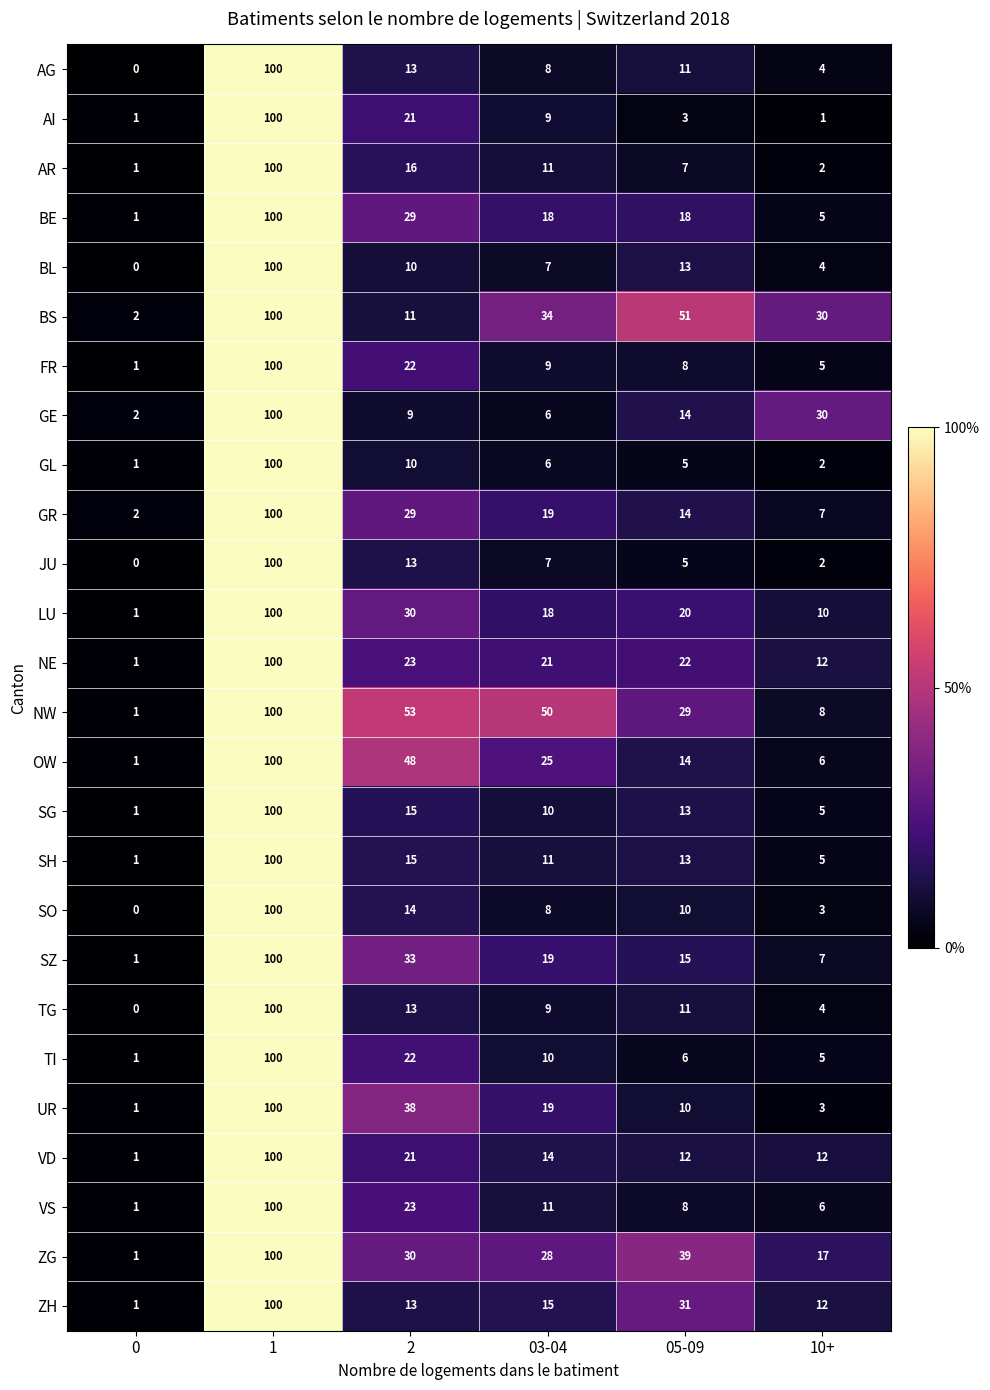

Between 03-04 and 10+, which series saw the biggest shift?

NW